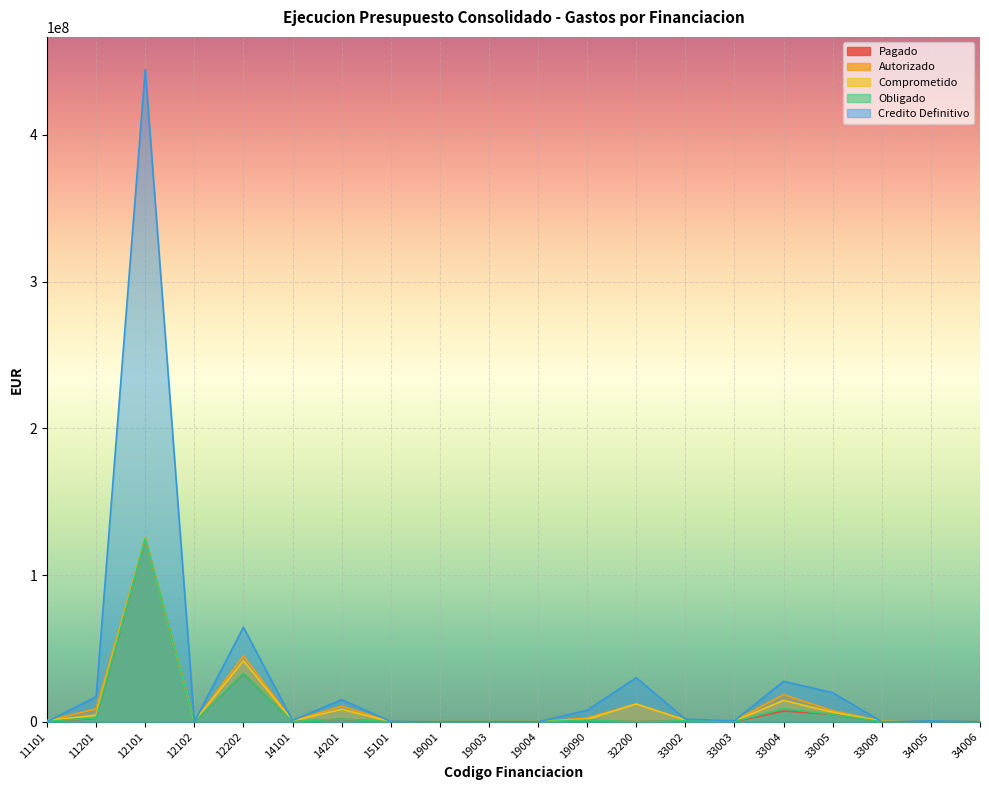

What is the greatest value displayed?

444552777.7